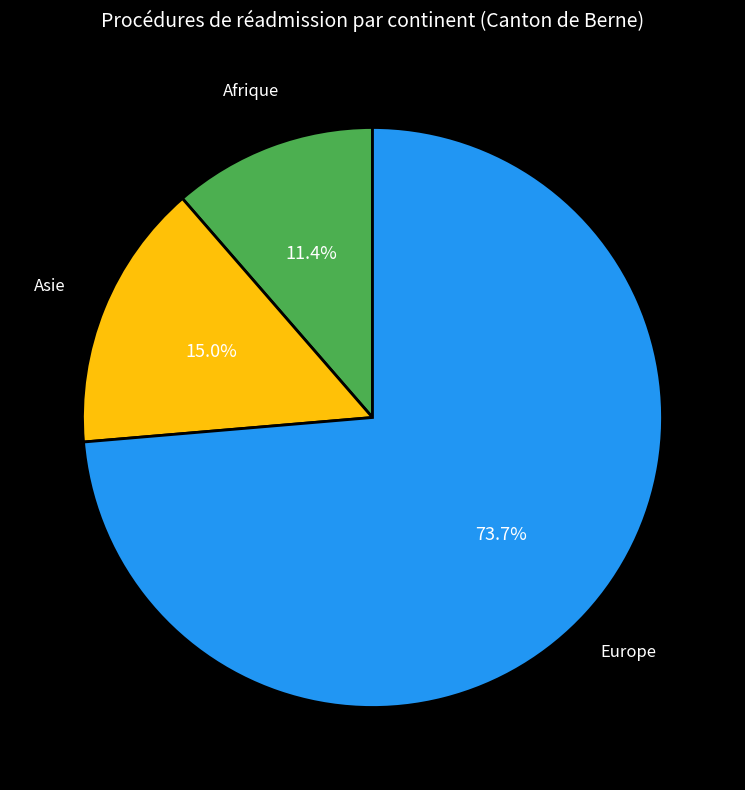

To the nearest percent, what percentage of the pie is Europe?

74%